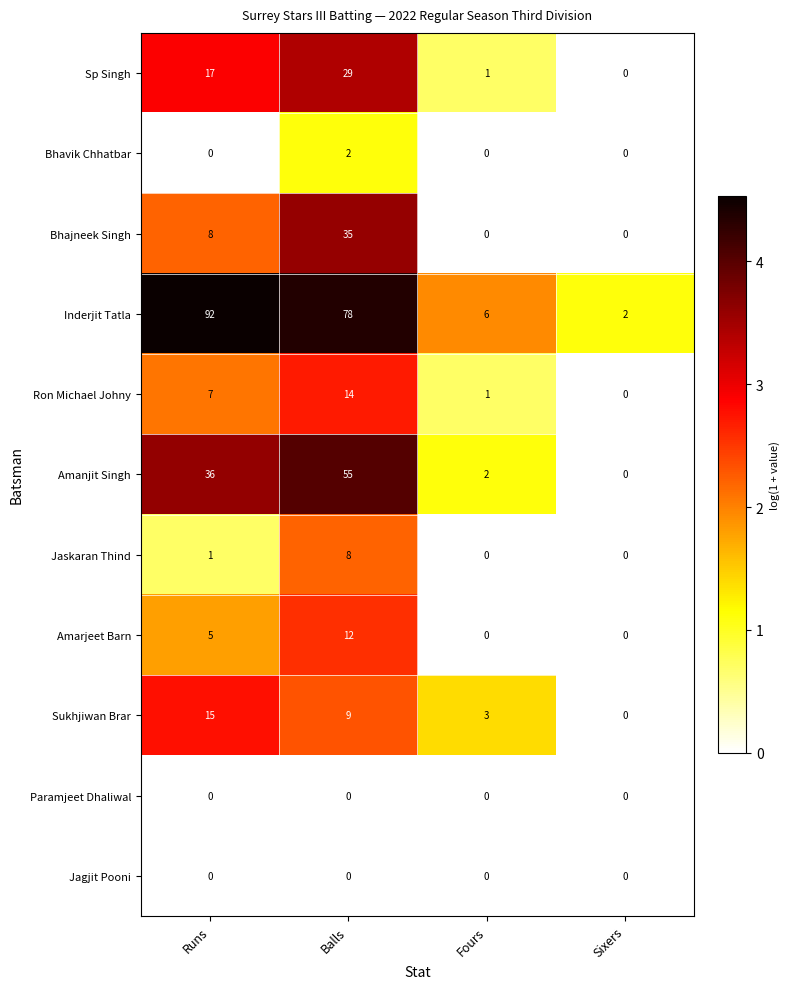

What is the difference between the maximum and minimum values in the Inderjit Tatla series?

90